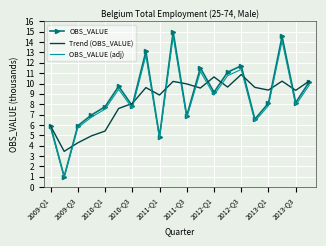

In OBS_VALUE (adj), how many points are lower than both neighbors (excluding endpoints)?

7